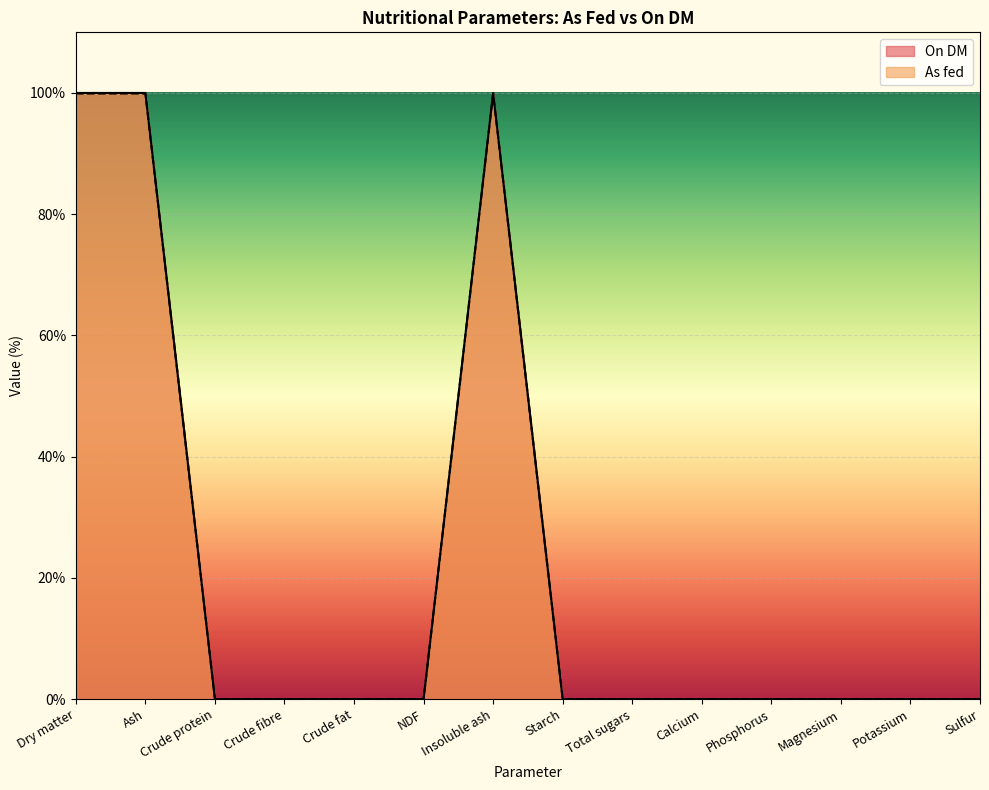

How many values in On DM are above zero?

3